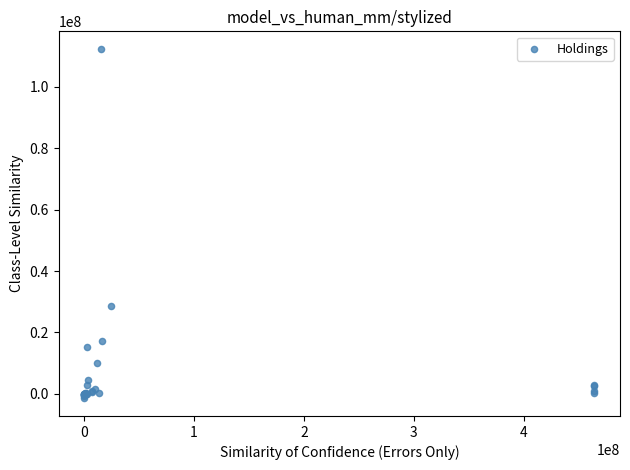

What Y value in the scatter plot is closest to 55454500?

28520000